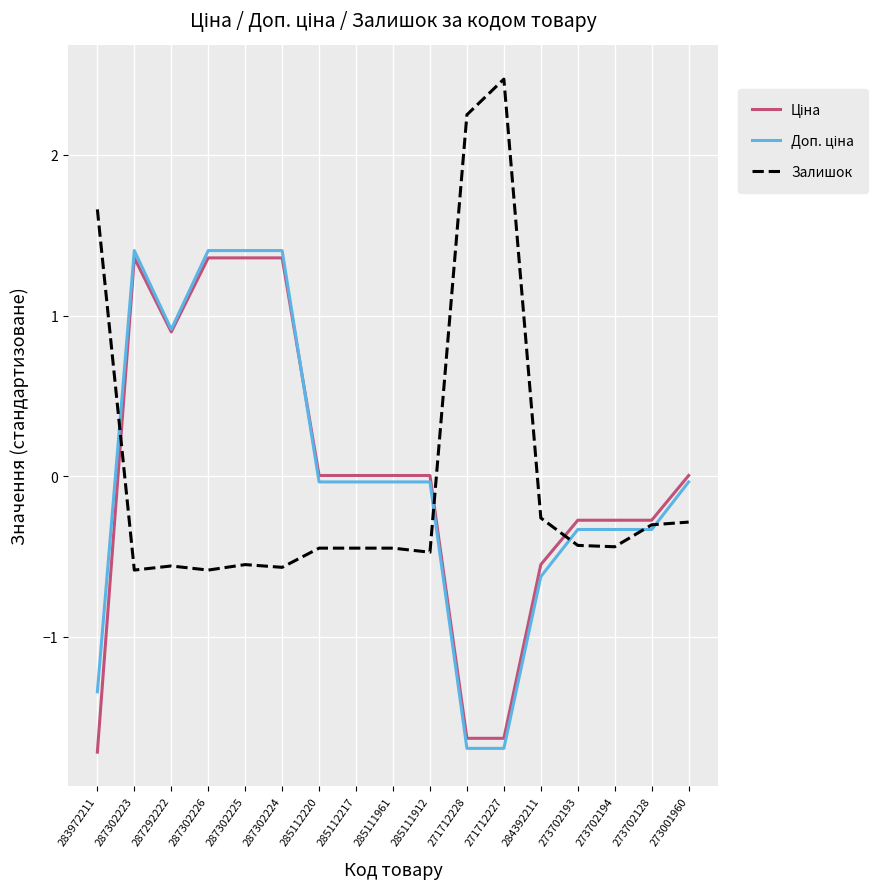

What is the total value across all series at 273702128?

-0.9